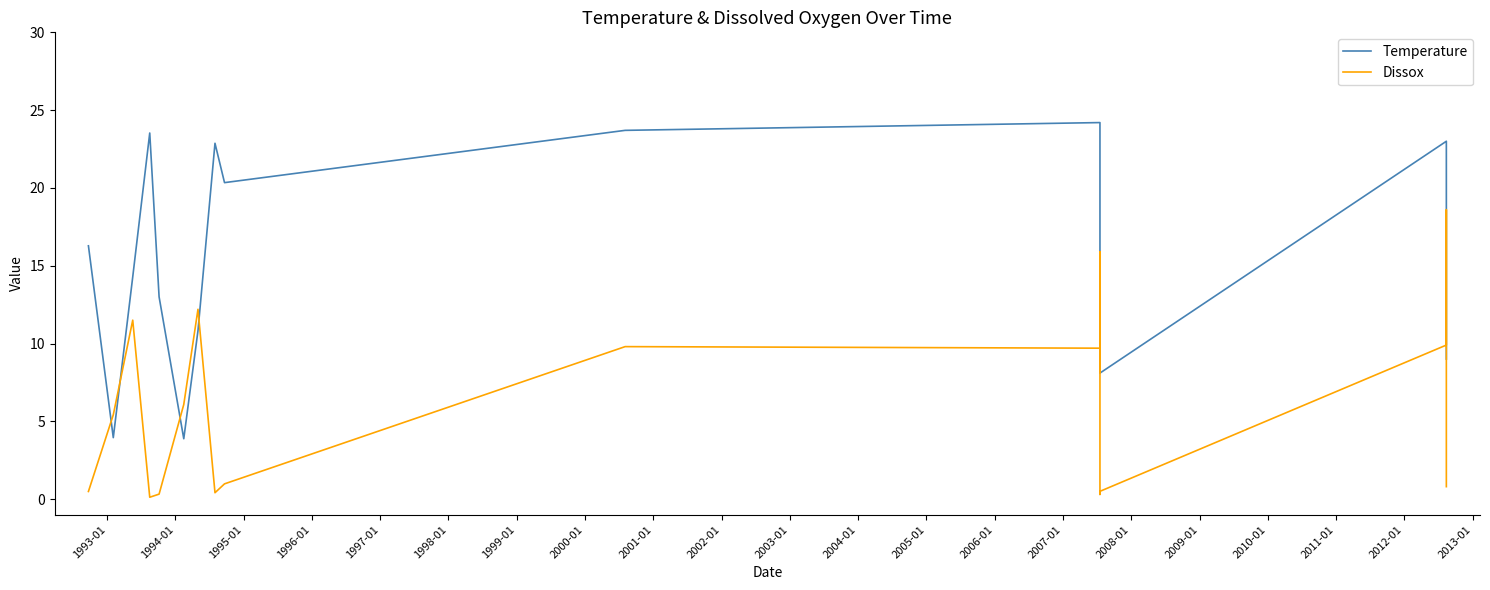

Which series has the widest spread of values?

Temperature